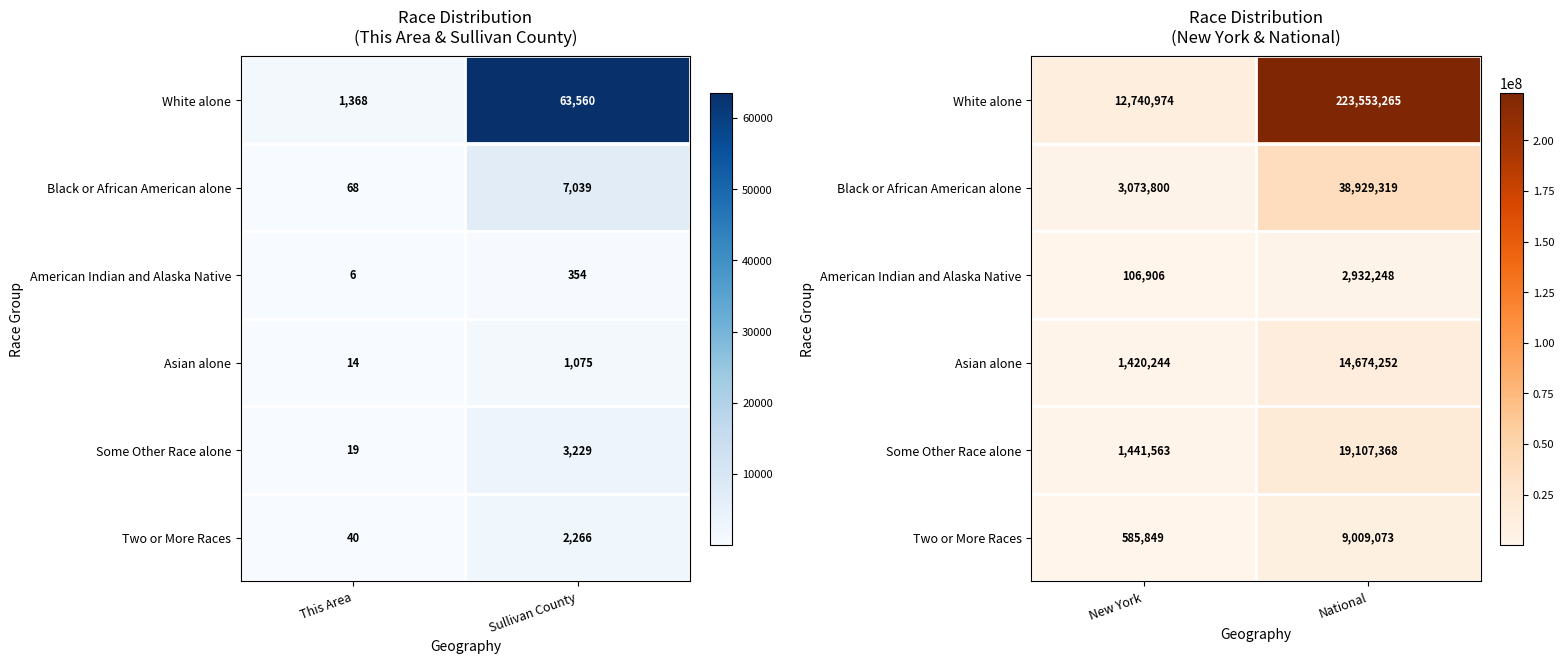

The value of Asian alone at New York is 2428058. True or false?

False